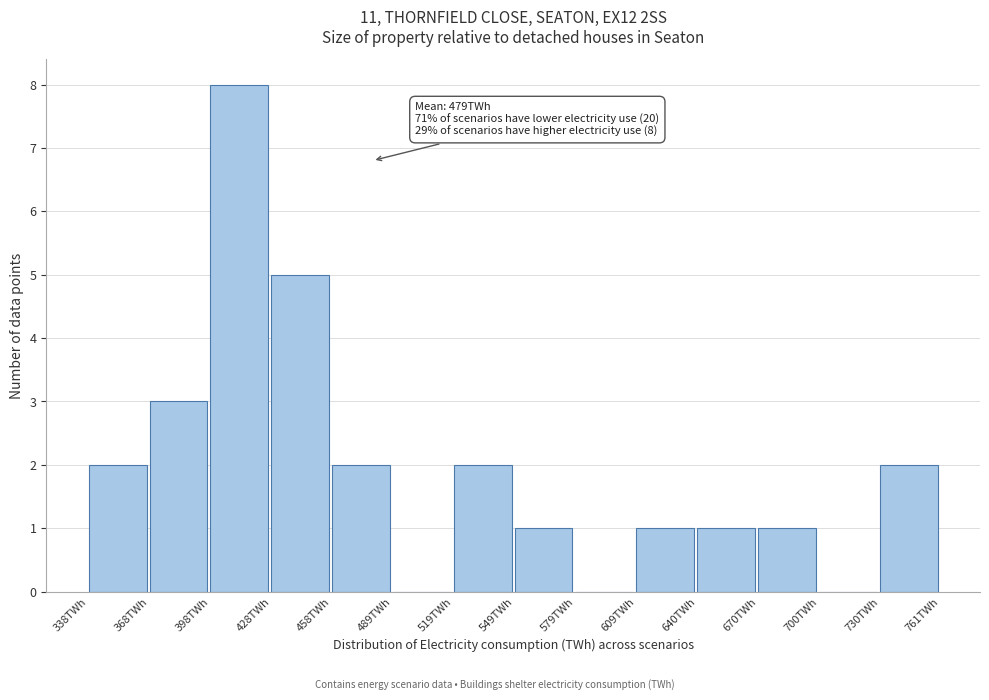

Which range on the x-axis has the tallest bar?

400 to 430